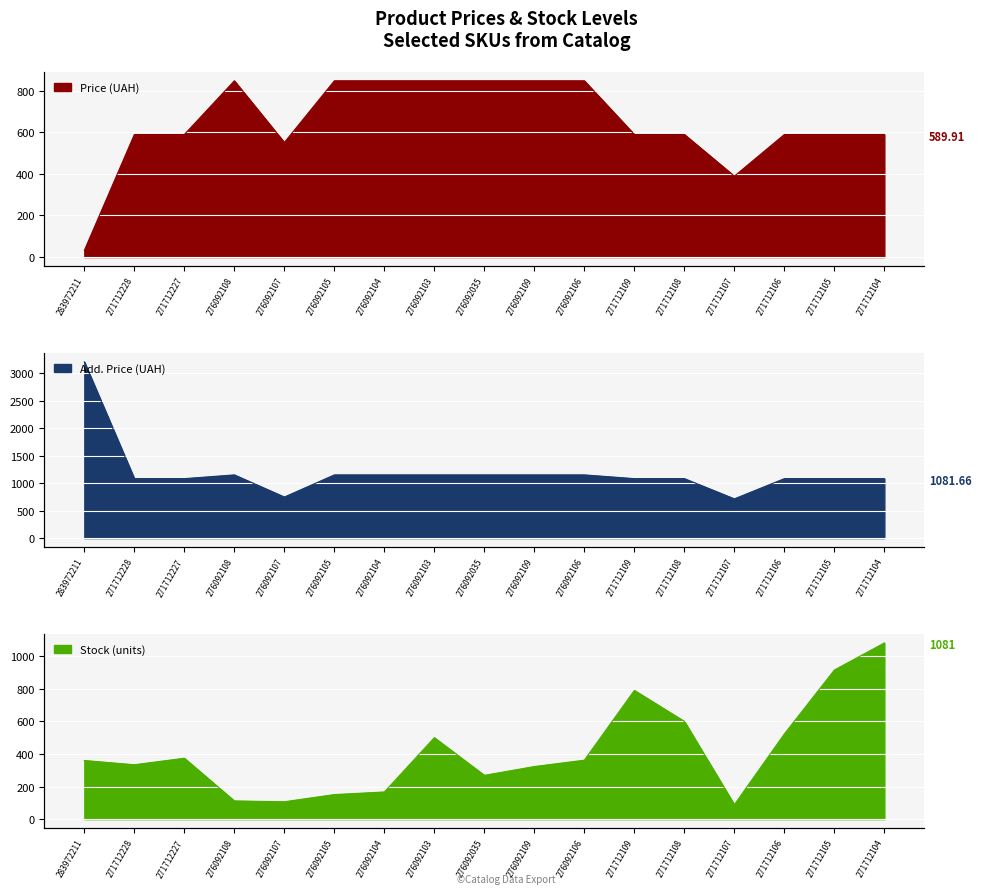

What is the value of the Price point at the 12th from the left?

589.9